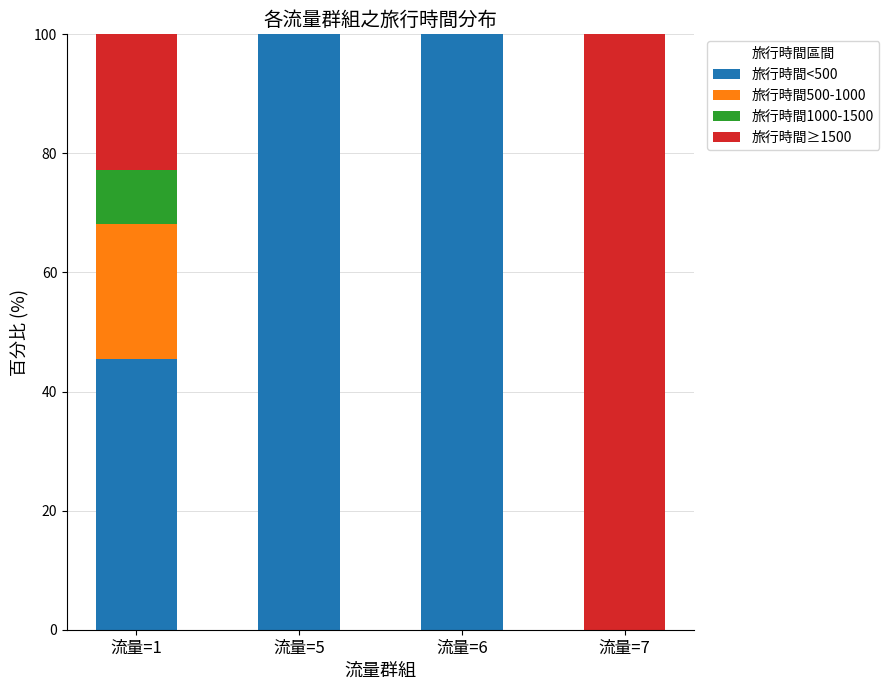

The value of 旅行時間<500 at 流量=5 is 100.0. True or false?

True